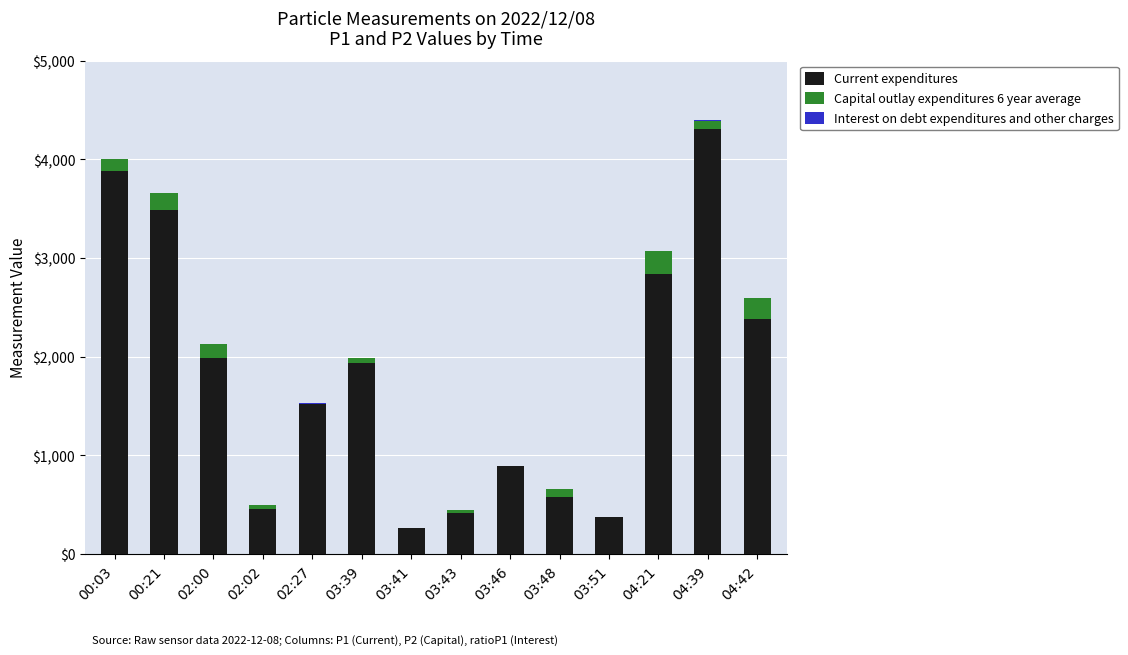

What is the maximum value for Current expenditures?

4302.4